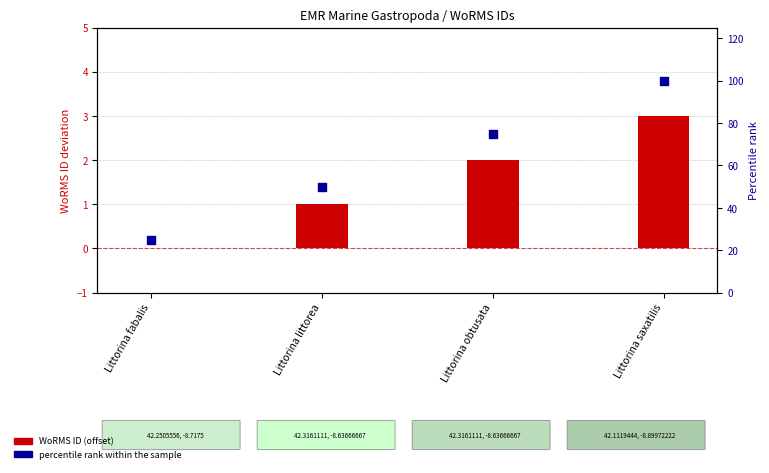

At how many categories does at least one series exceed 39?

3